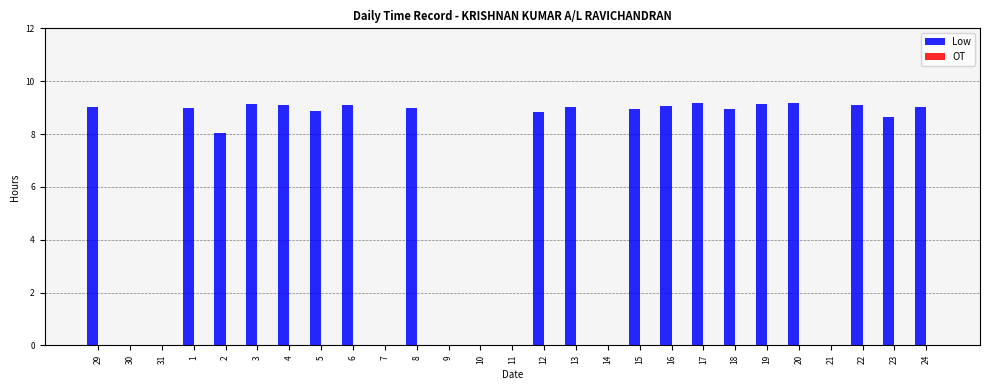

What is the change in value from 1 to 10?

-9.0